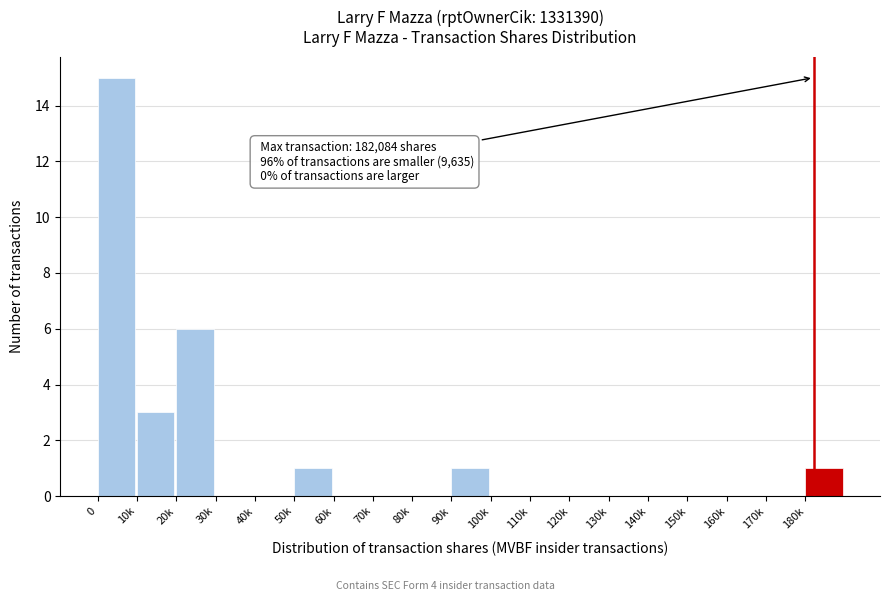

Reading left to right, what are all the values shown in this chart?

0=15	10k=3	20k=6	30k=0	40k=0	50k=1	60k=0	70k=0	80k=0	90k=1	100k=0	110k=0	120k=0	130k=0	140k=0	150k=0	160k=0	170k=0	180k=1